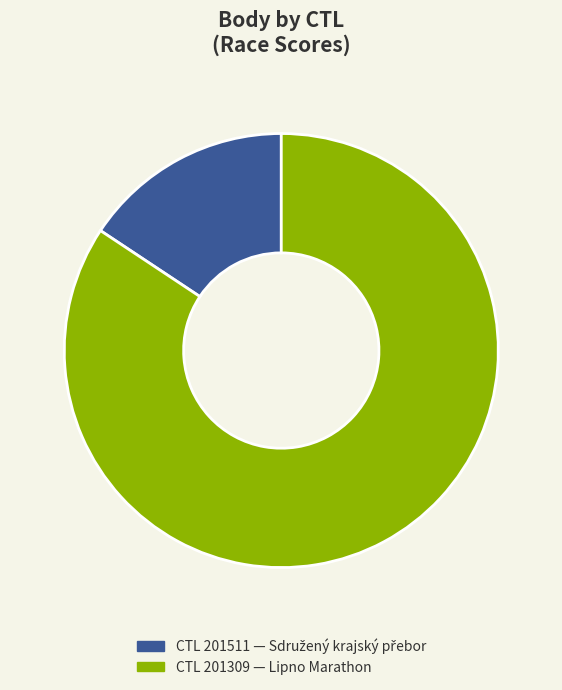

Is there a majority slice in this chart?

Yes